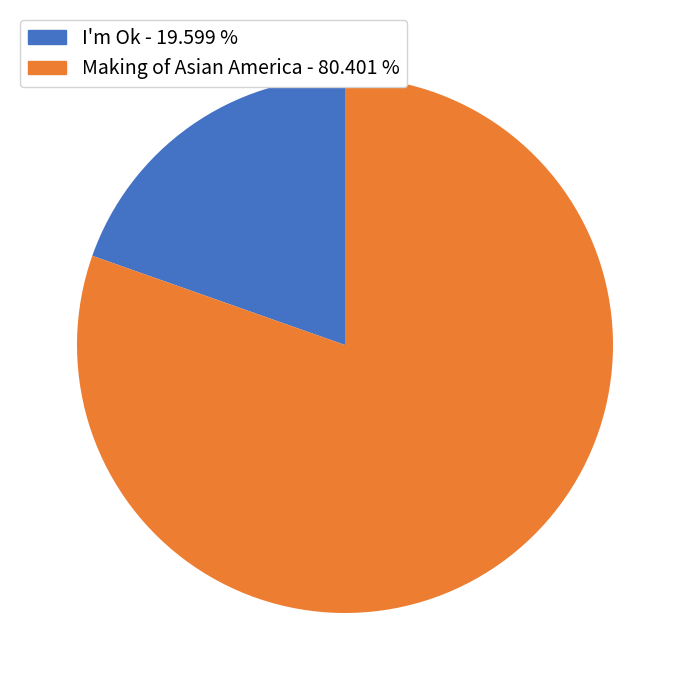

Is the sum of I'm Ok and Making of Asian America greater than half?

Yes